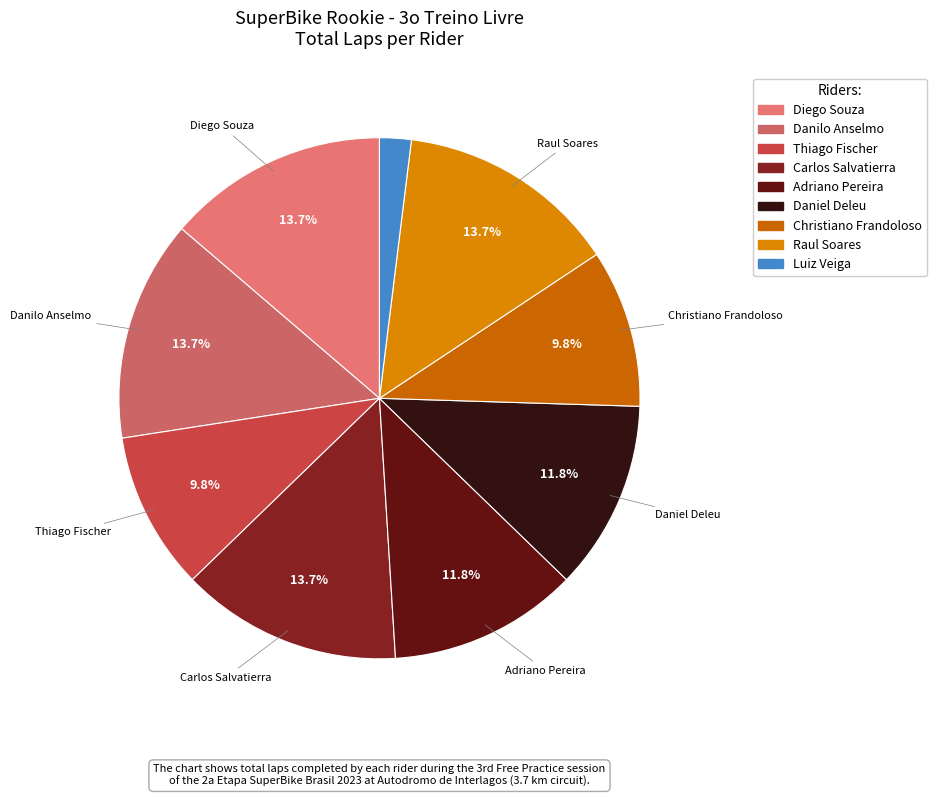

Combined, do Diego Souza and Danilo Anselmo account for over 50%?

No